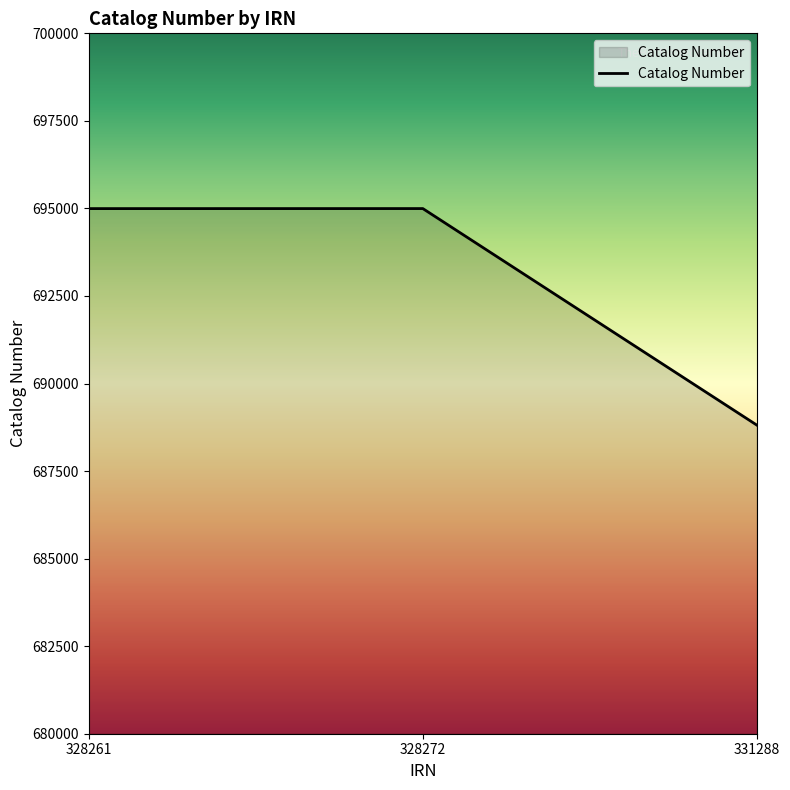

How many lines are shown in the chart?

1